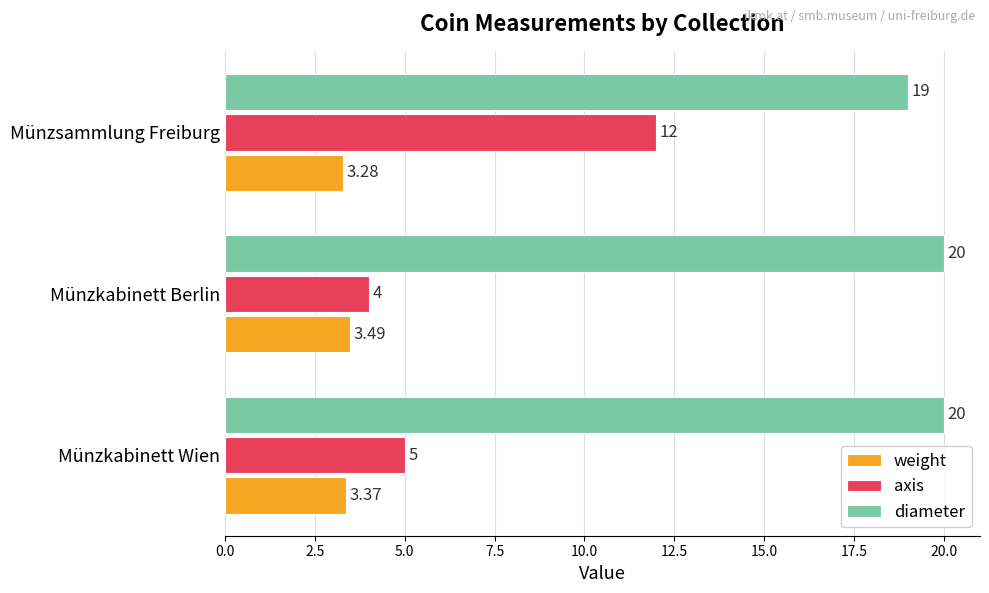

Is the value of weight at Münzkabinett Wien greater than the value of diameter at Münzkabinett Wien?

No